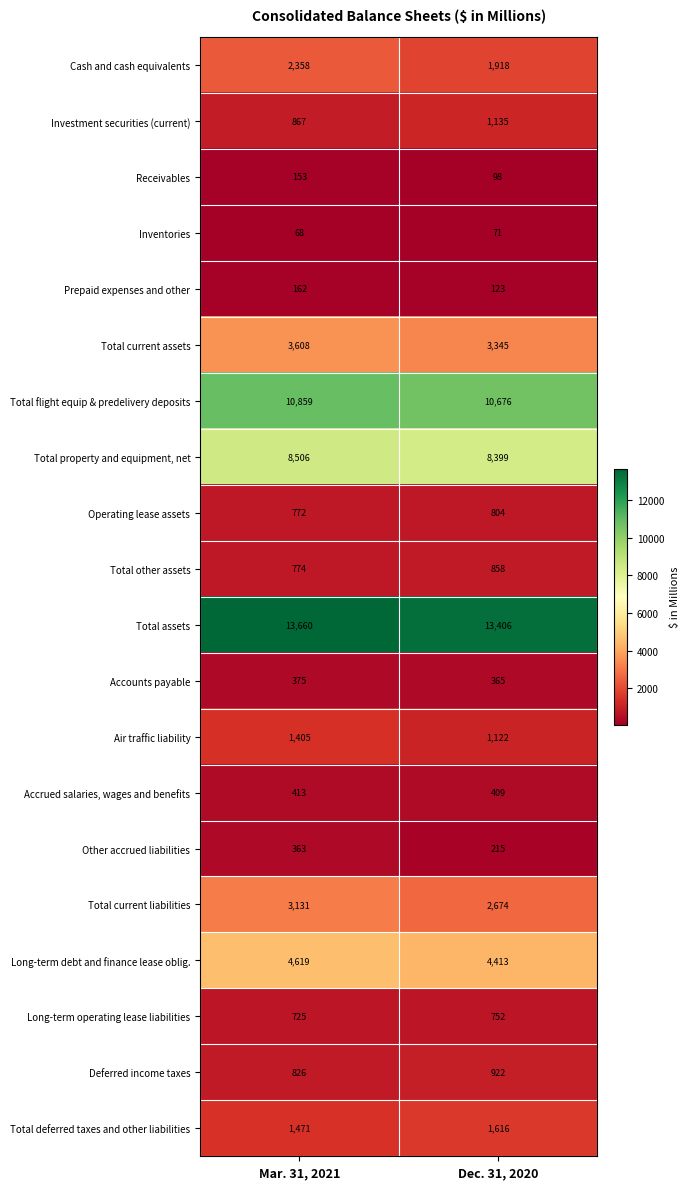

What value does the Deferred income taxes series have at Dec. 31, 2020, to the nearest 5?

920